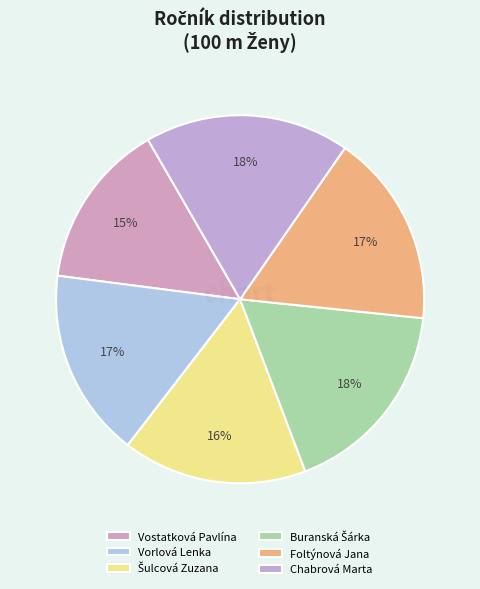

Between Vorlová Lenka and Vostatková Pavlína, which is larger?

Vorlová Lenka